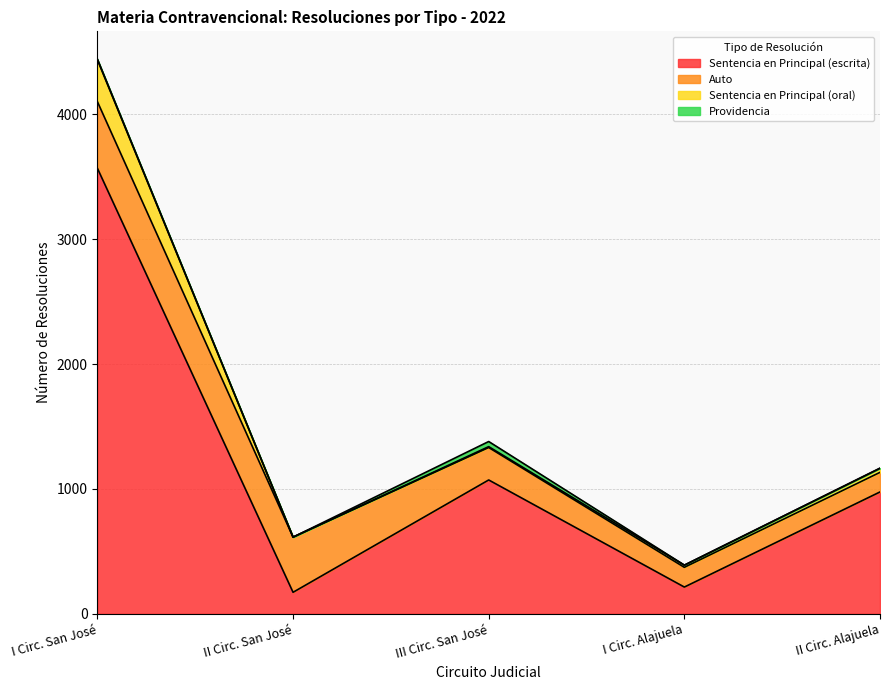

Count the number of categories in the chart.

5